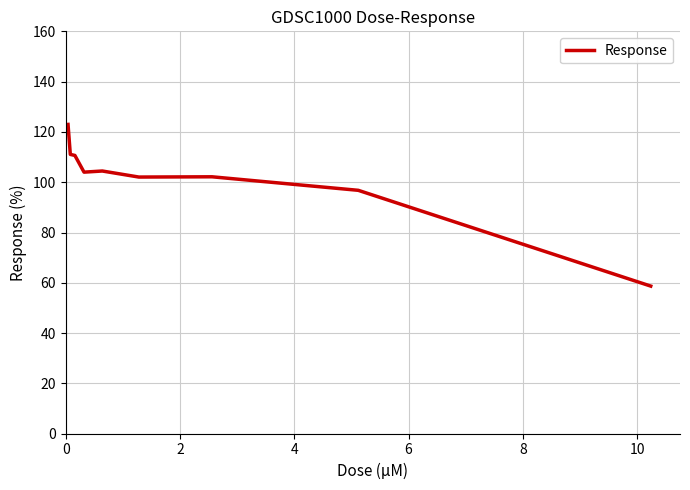

What is the minimum value shown in the chart?

58.7